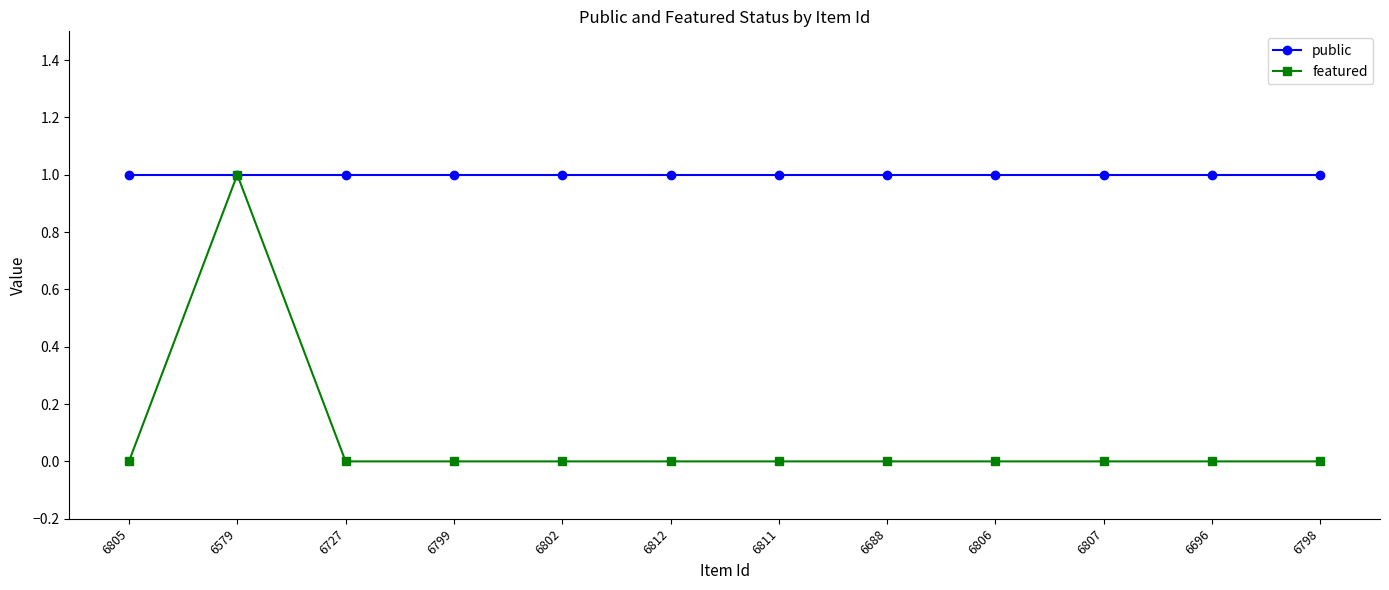

What is the label of the 1st point from the left?

6805